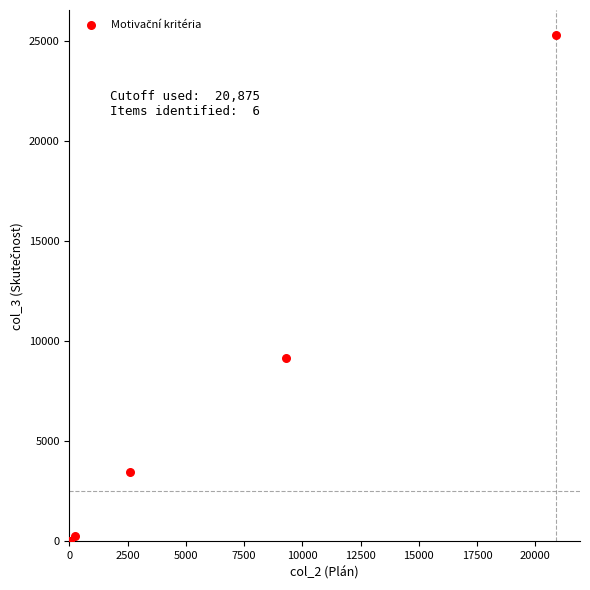

What Y value in the scatter plot is closest to 12637?

9172.7